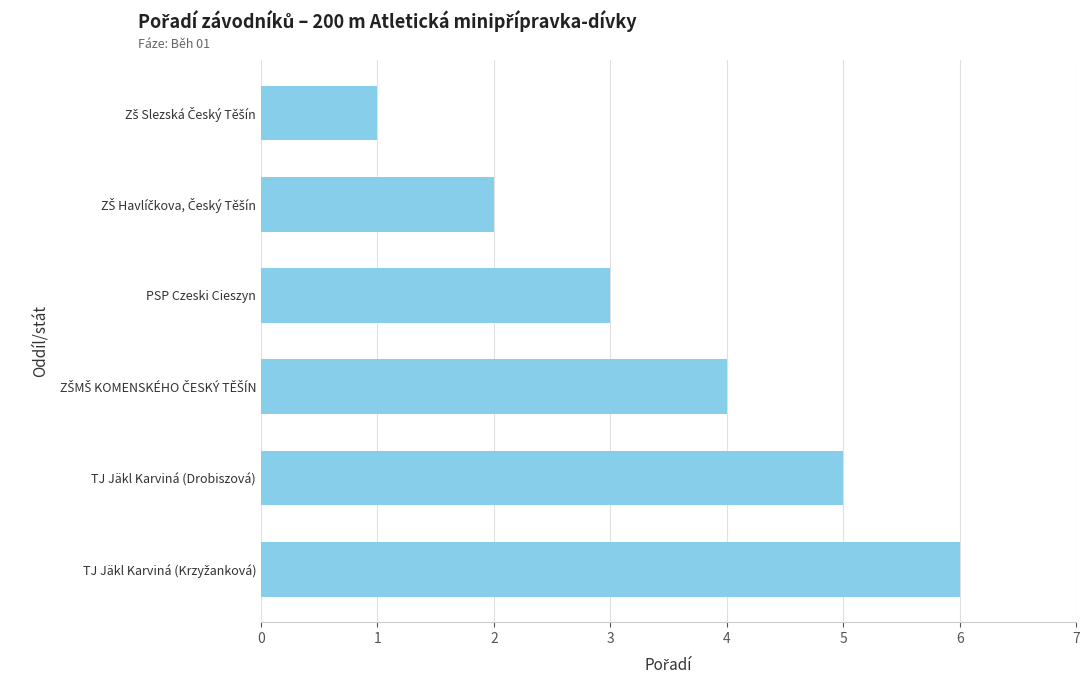

What is the maximum value shown in the chart?

6